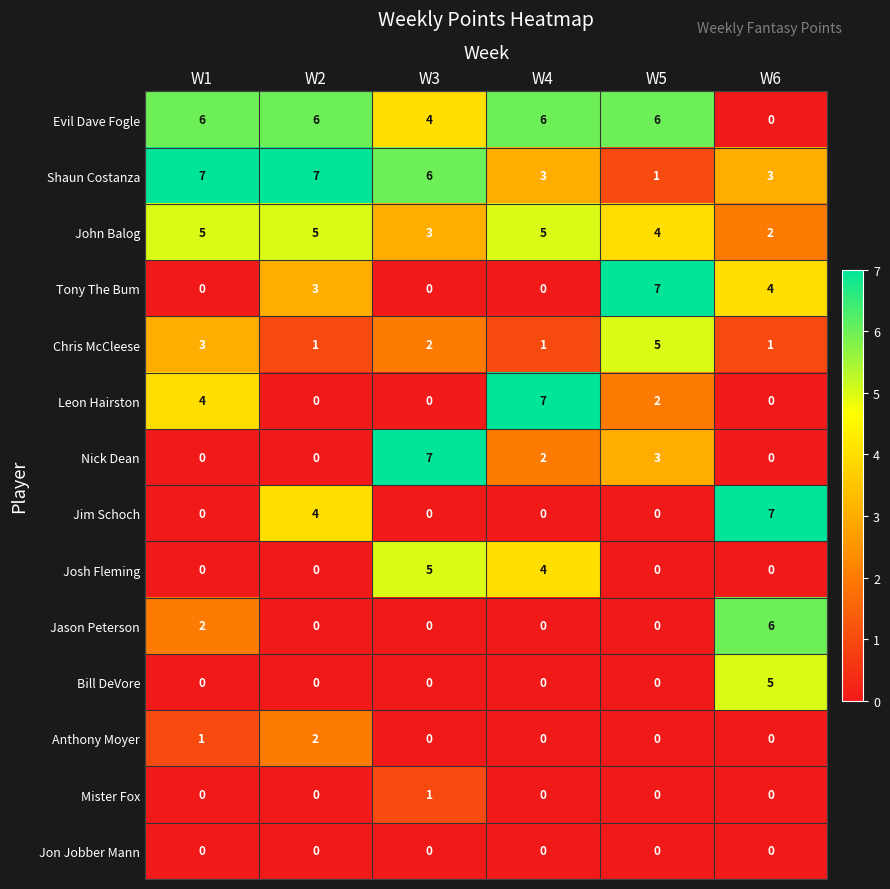

At which label does Chris McCleese first exceed 2?

W1